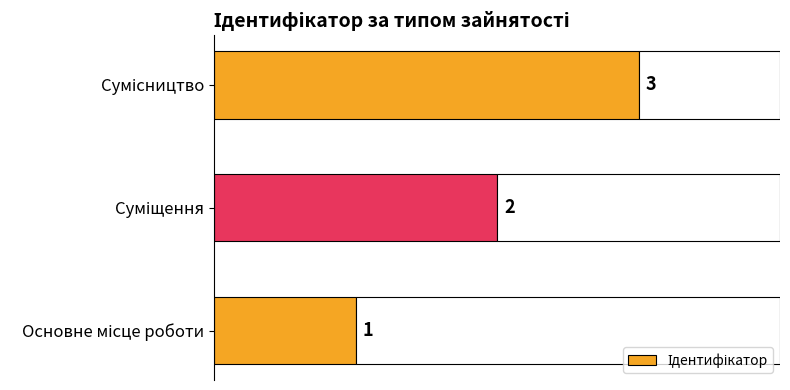

Are the bars grouped side by side (vs. stacked)?

No